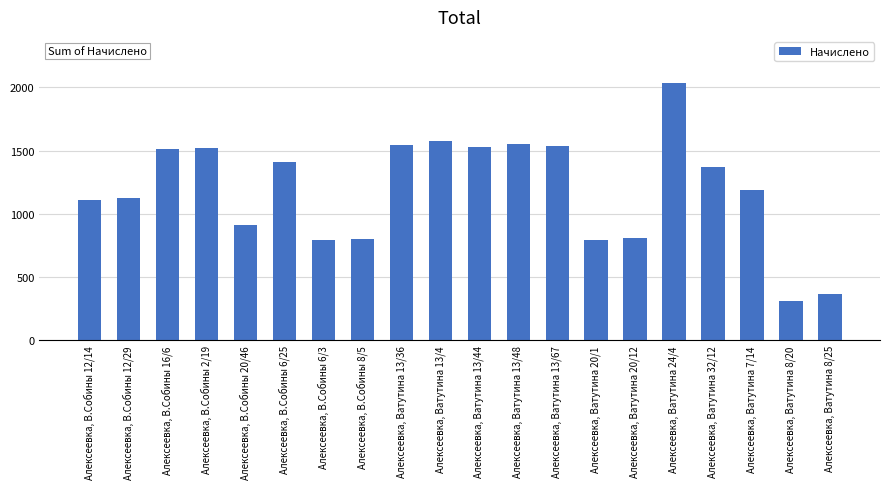

What is the average value?

1190.2